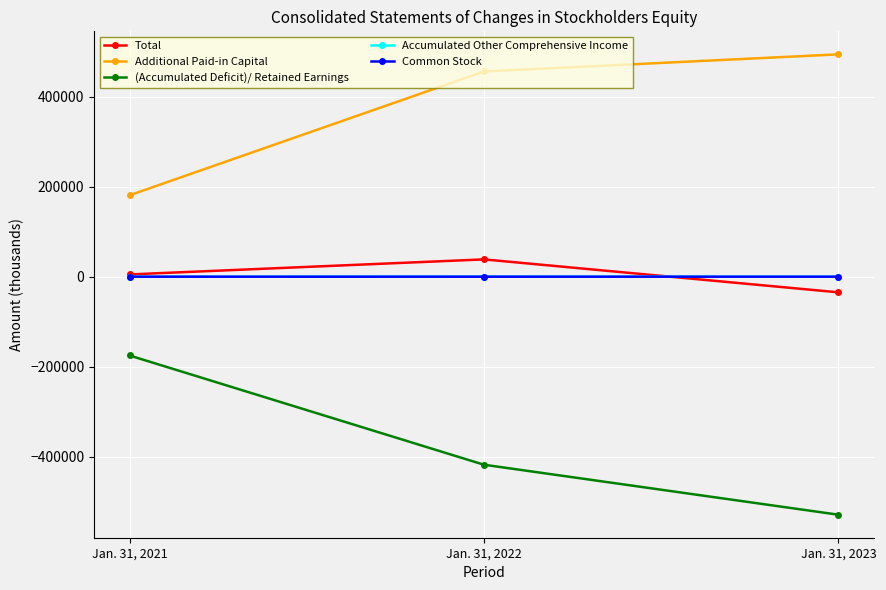

What are all the series names shown in the legend?

Total, Additional Paid-in Capital, (Accumulated Deficit)/ Retained Earnings, Accumulated Other Comprehensive Income, Common Stock